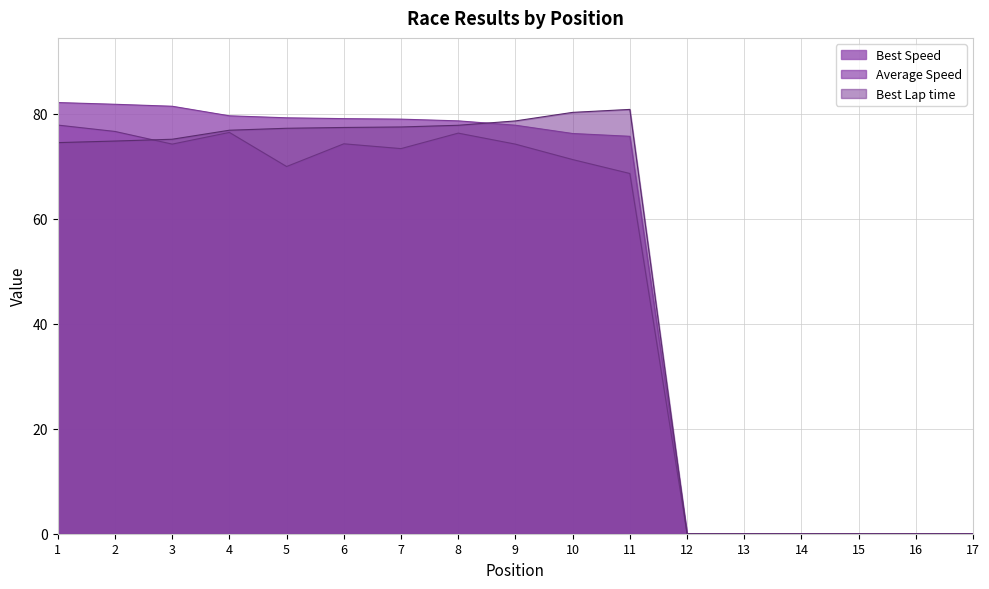

At how many categories does at least one series exceed 74?

11